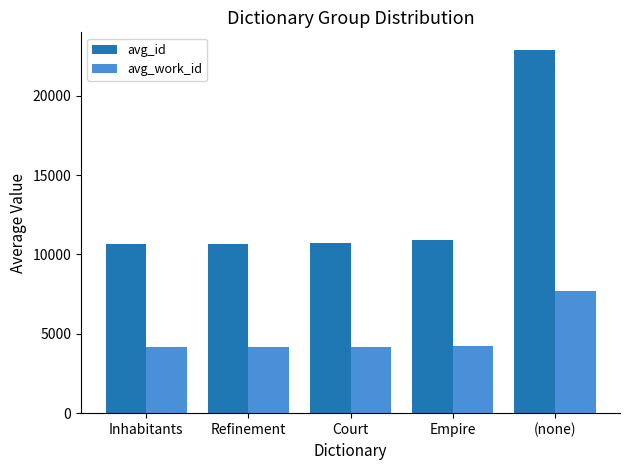

What is the smallest value displayed?

4142.0